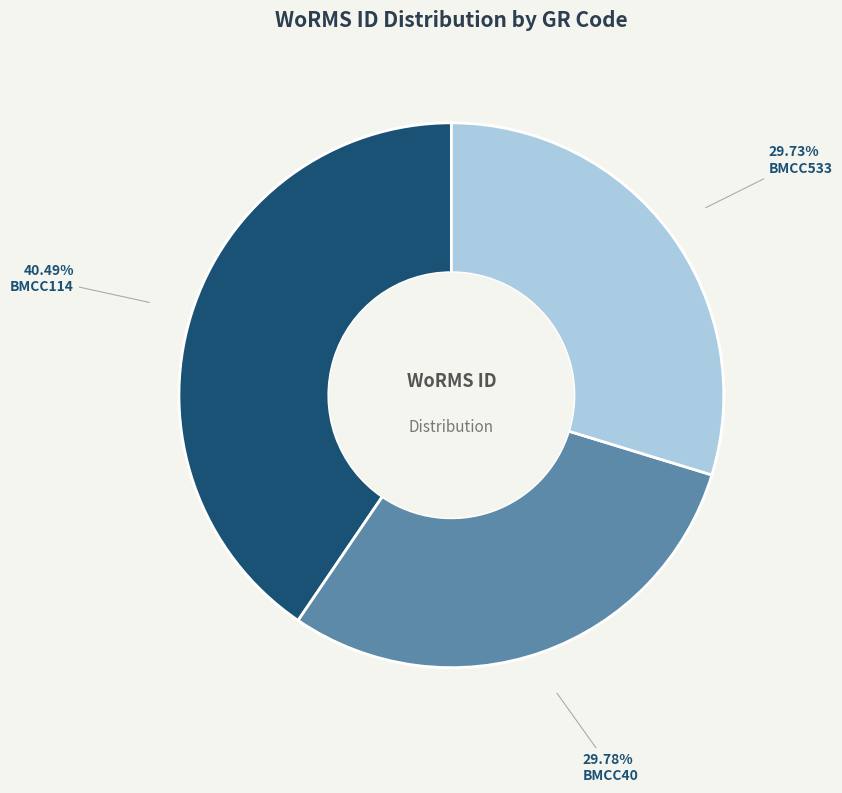

What is the largest slice in the pie chart?

BMCC114